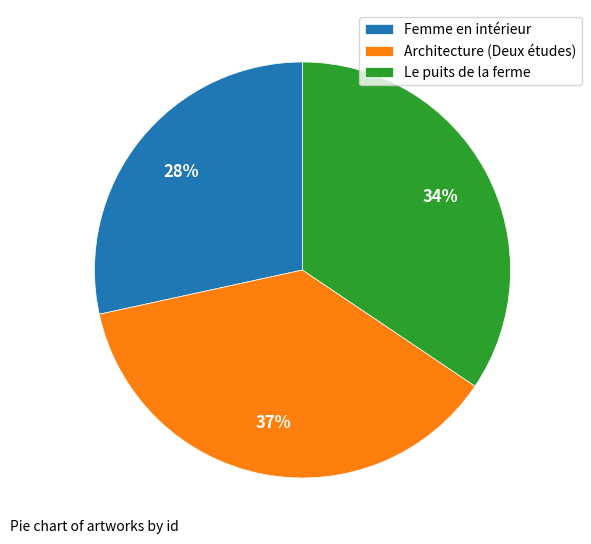

Do Le puits de la ferme and Femme en intérieur together represent more than half of the pie?

Yes